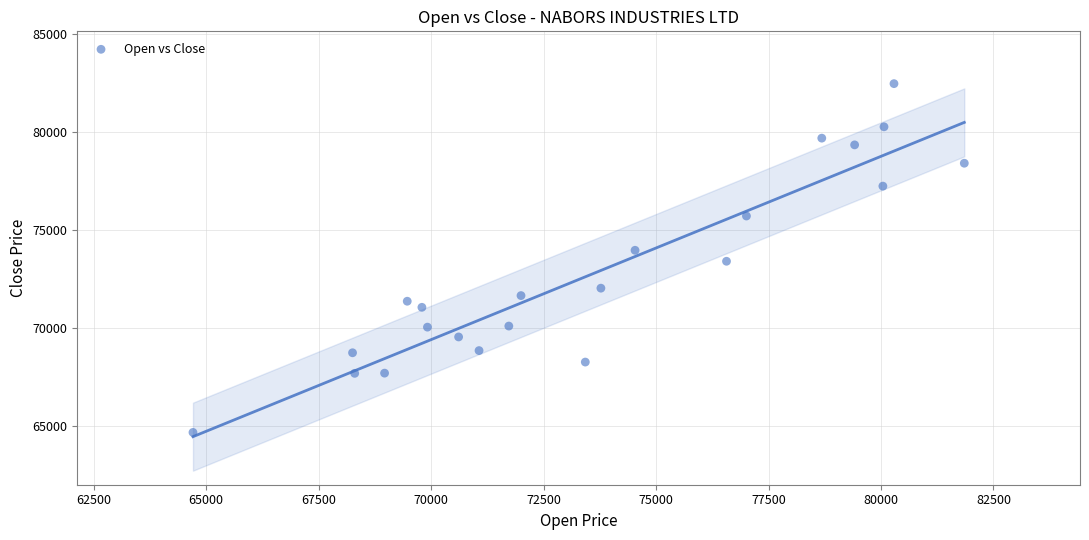

What is the range of X values (max minus min)?

17146